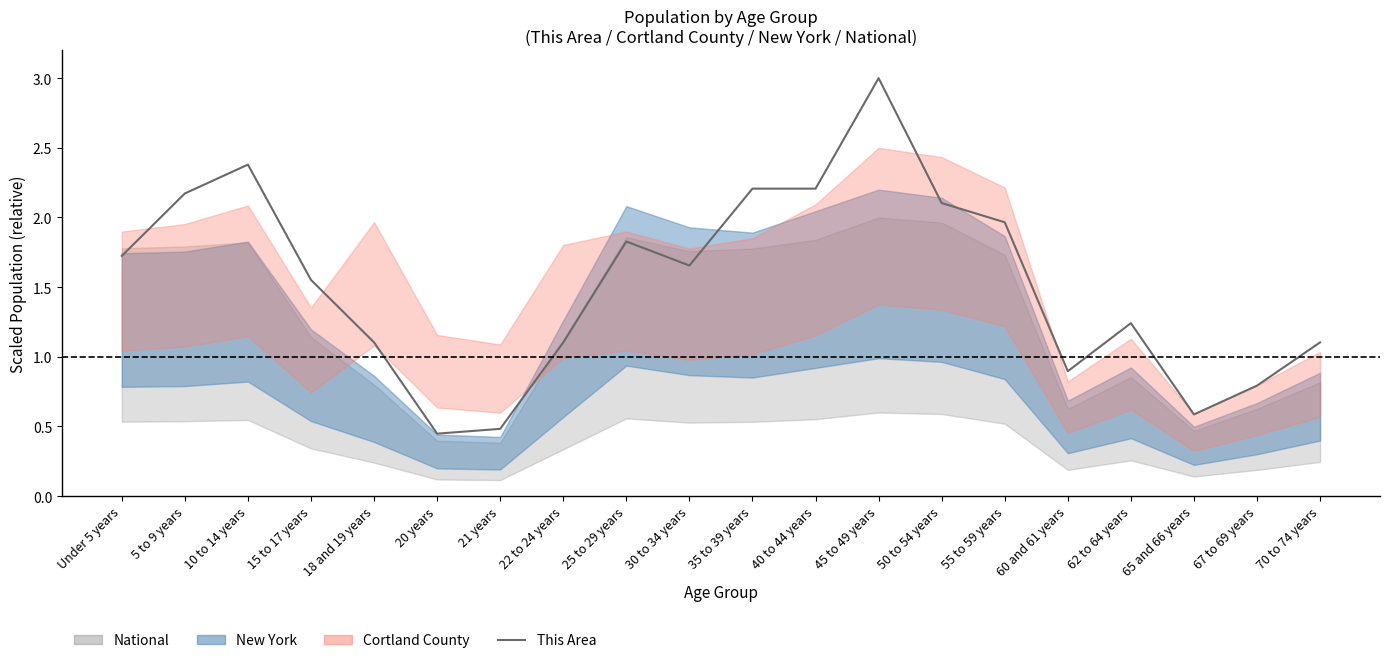

What is the label of the 5th point from the left?

18 and 19 years